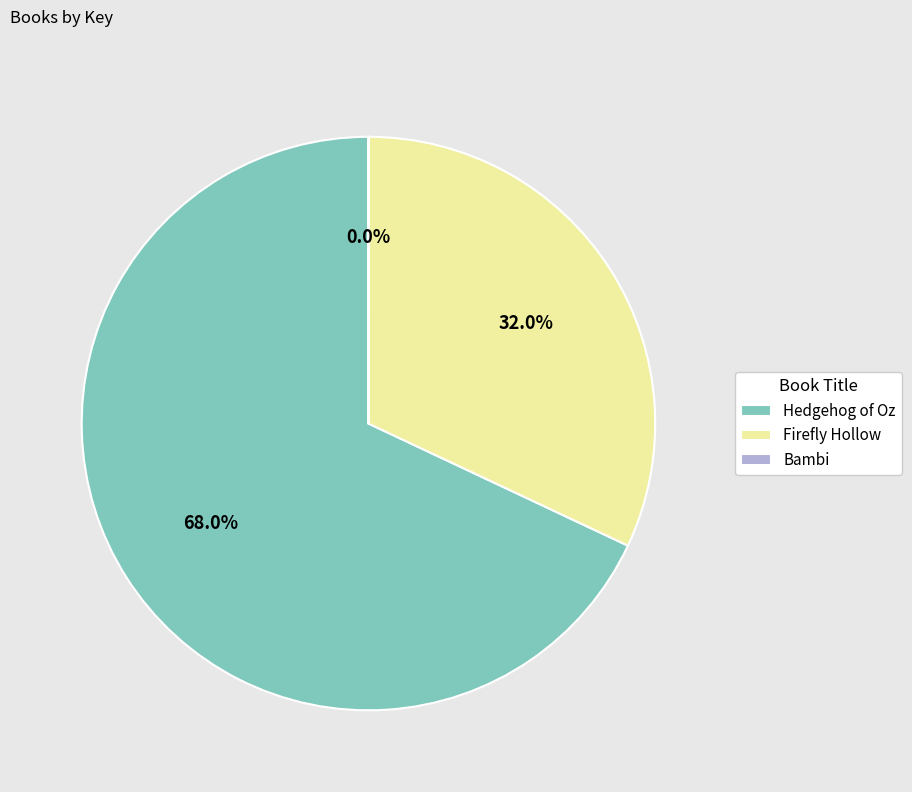

What is the largest slice in the pie chart?

Hedgehog of Oz